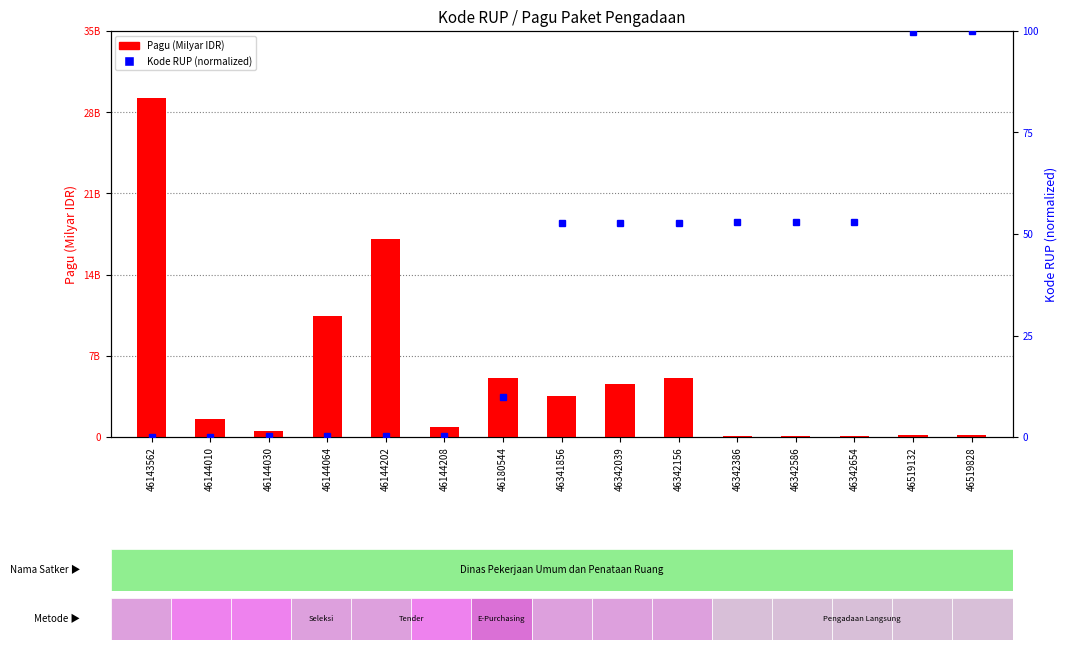

What is the value of the Kode RUP (normalized) bar at the 14th from the left?

99.8